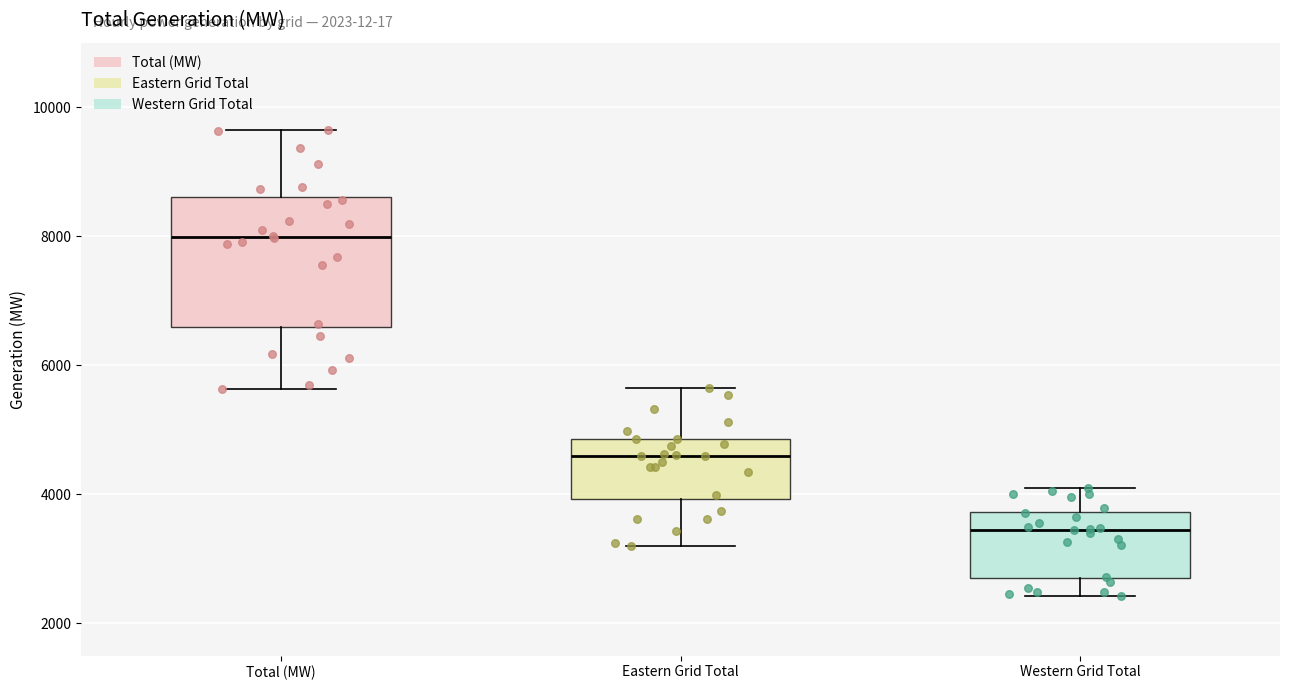

Comparing the boxes themselves (not the whiskers), which one is the tallest?

Total (MW)